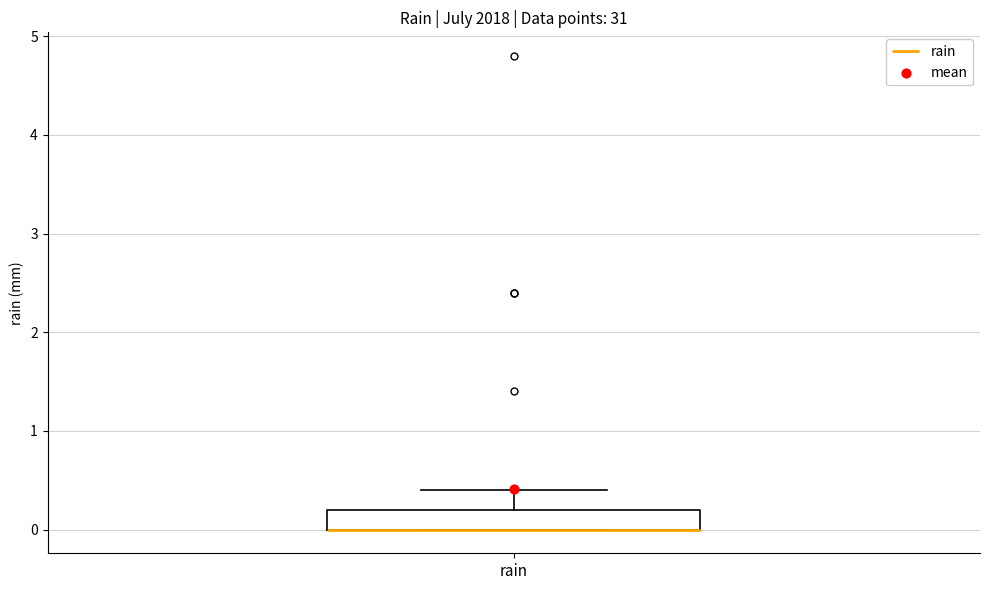

Transcribe this box plot: give where the median line is, the range the box spans, and where the two whiskers end, as read against the y-axis. The values are not printed on the chart, so give them approximately, as read against the axis.

median 0.0 (drawn on the box's lower edge), box 0.0 to 0.2, whiskers 0.0 to 0.4